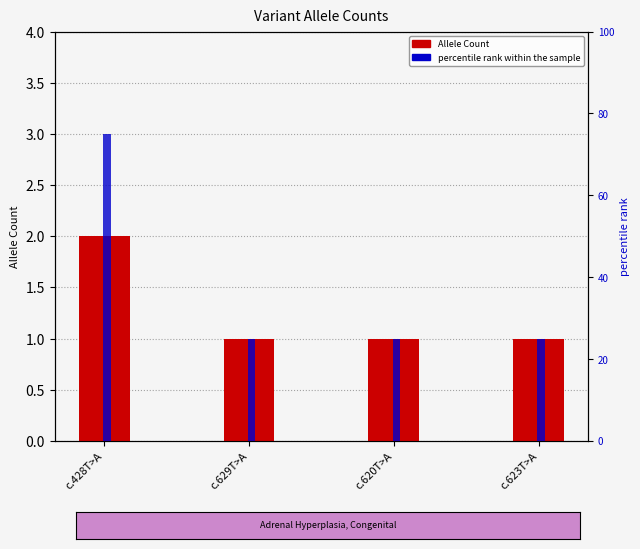

Reading left to right, what are all the values shown in this chart?

Allele Count: 2	1	1	1
percentile rank within the sample: 75	25	25	25